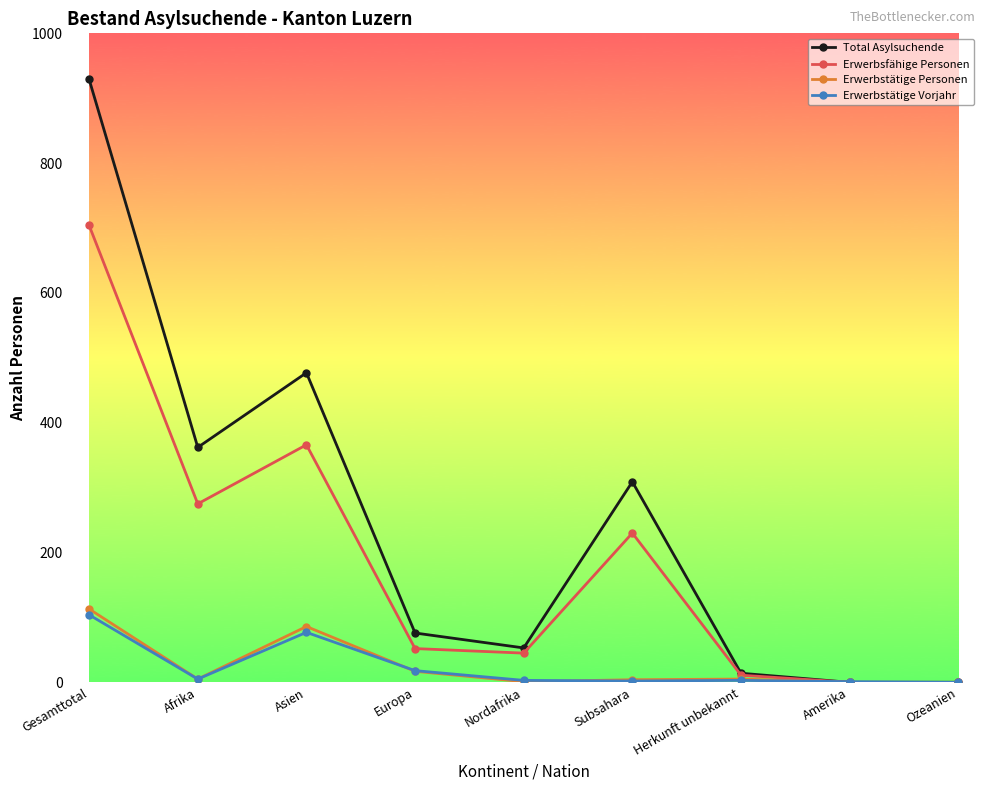

At which label is Erwerbstätige Personen closest to 56?

Asien